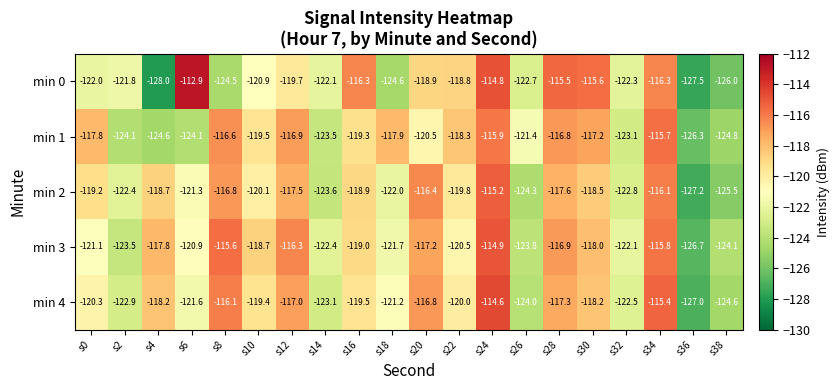

Which series has the largest total across all categories?

min 3